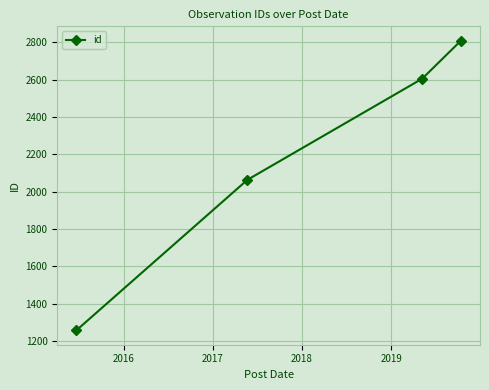

What is the maximum value shown in the chart?

2809